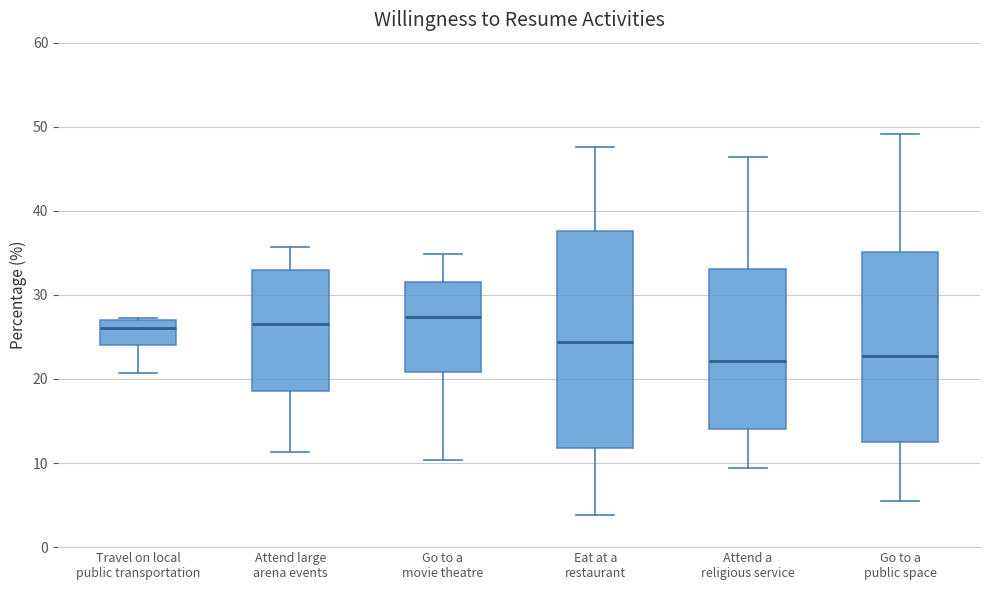

Where does the median line of the box for Travel on local public transportation sit on the y-axis? The values are not printed on the chart, so give them approximately, as read against the axis.

26